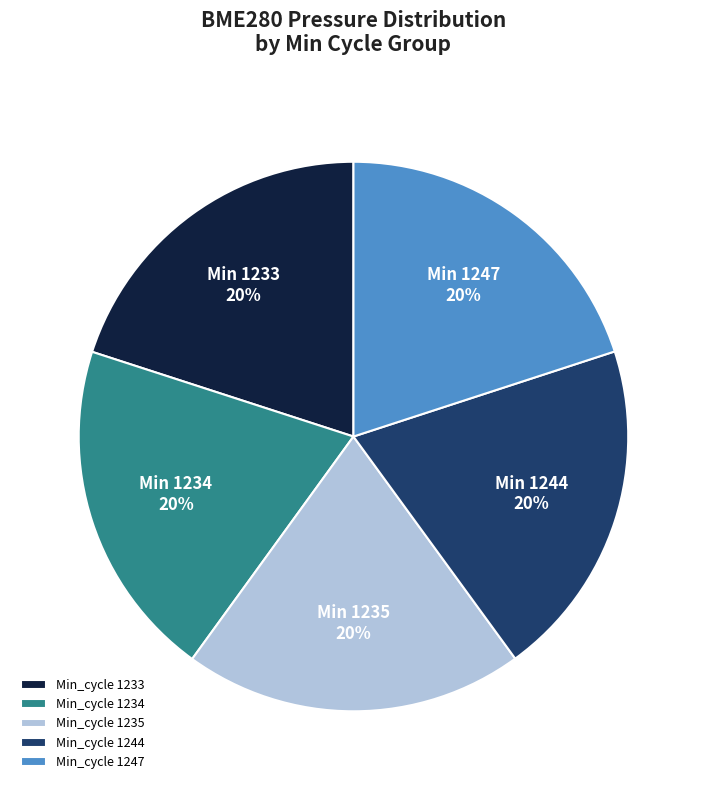

Approximately how many times larger is the value at Min_cycle 1235 compared to Min_cycle 1247?

1.0